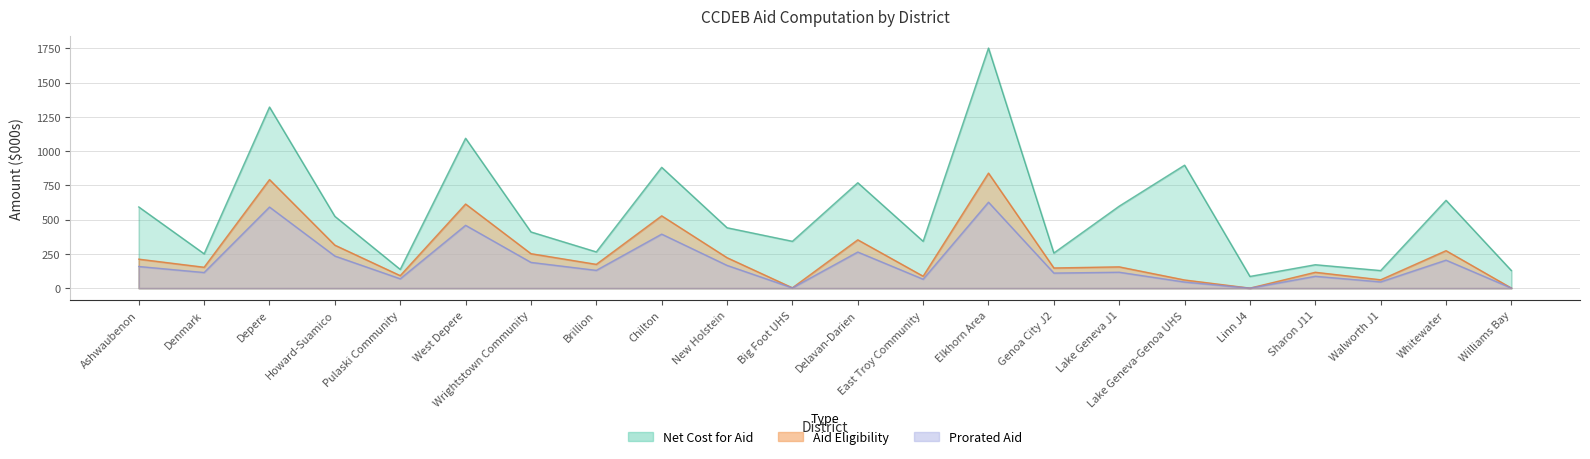

At Pulaski Community, list the series in order from largest to smallest.

NET COST FOR AID, AID ELIGIBILITY, PRORATED AID